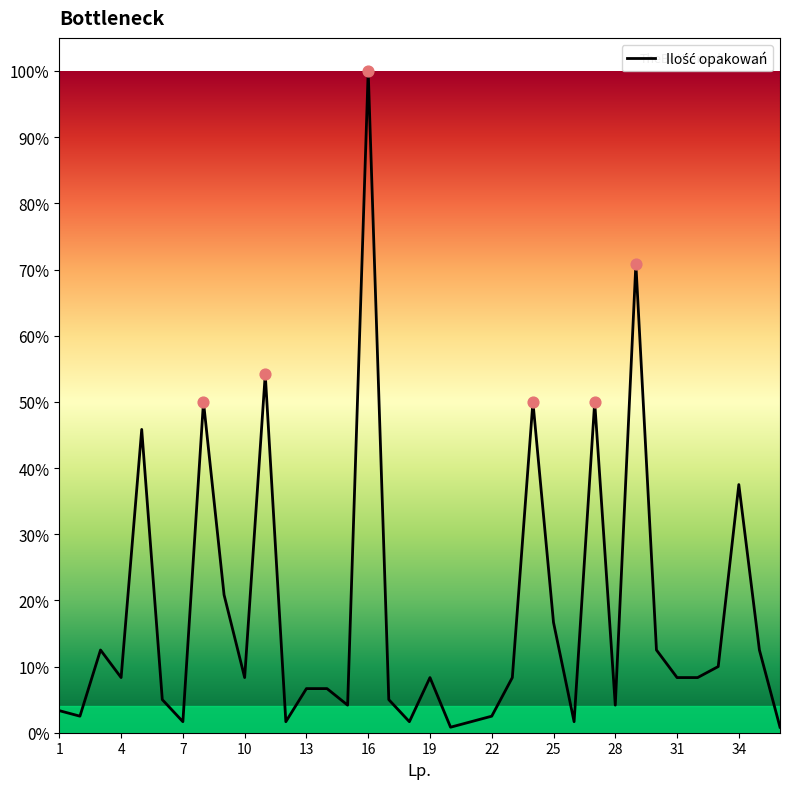

What is the maximum value shown in the chart?

100.0